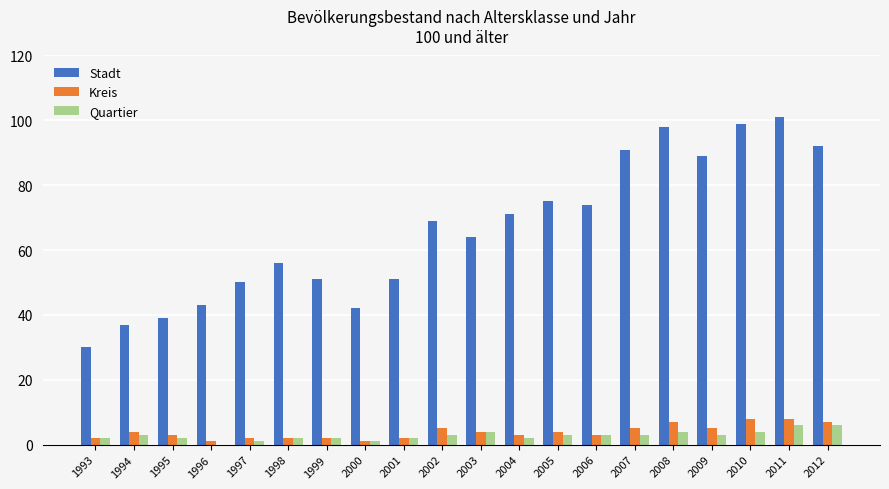

Does the chart contain stacked bars?

No